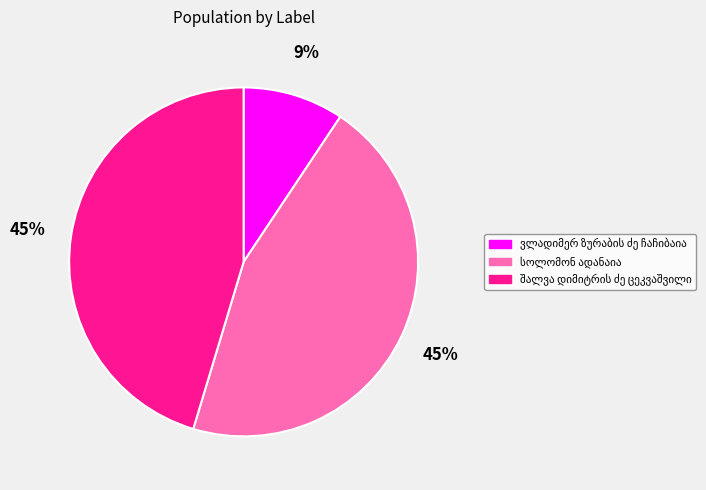

Is there any slice that represents more than half of the pie?

No